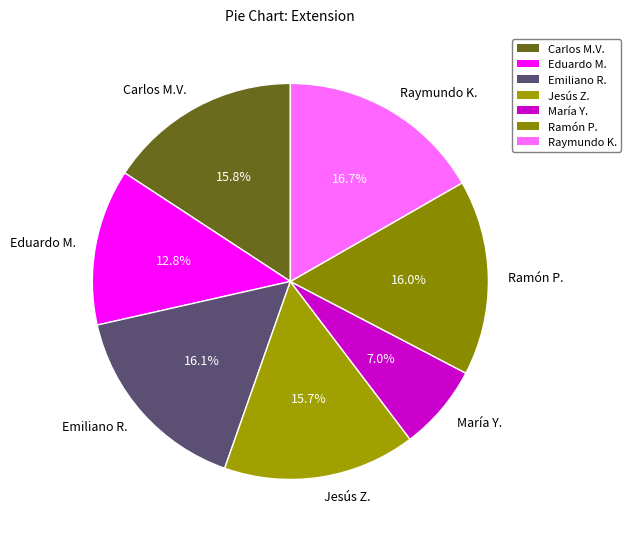

Which has a higher value, Jesús Z. or Raymundo K.?

Raymundo K.